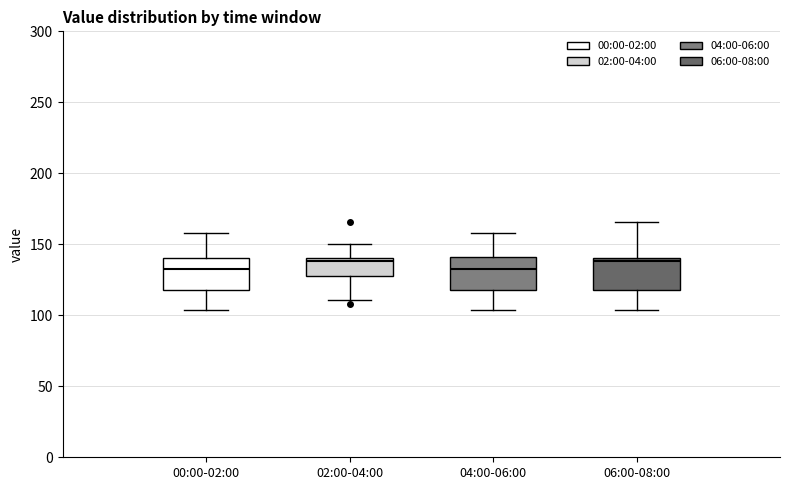

Where does the upper whisker of the box for 00:00-02:00 end on the y-axis? The values are not printed on the chart, so give them approximately, as read against the axis.

160